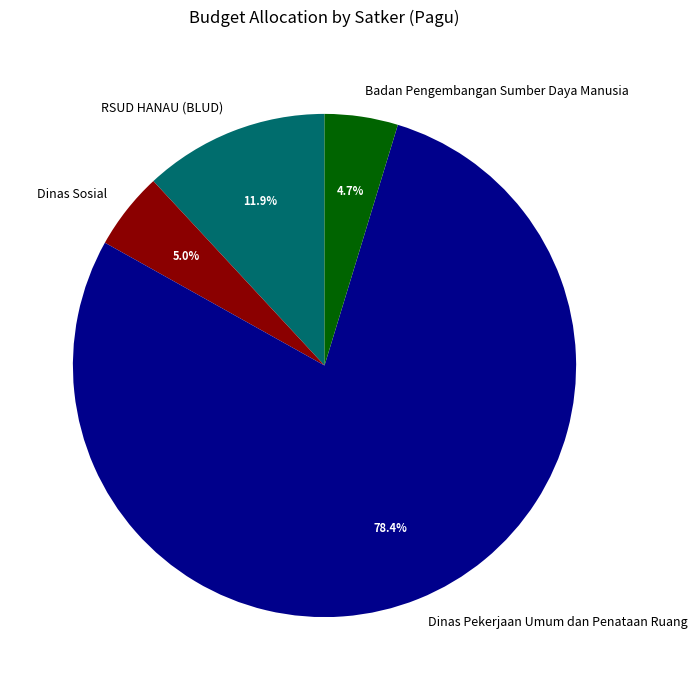

Is RSUD HANAU (BLUD) the majority of the pie?

No